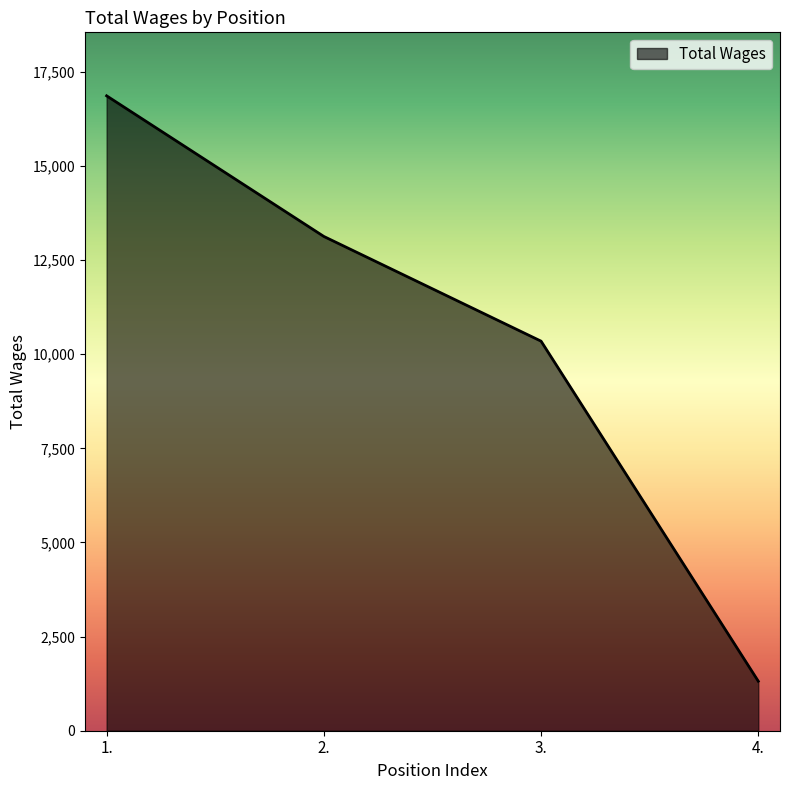

True or false: the data has more than 1 interior local peaks.

False